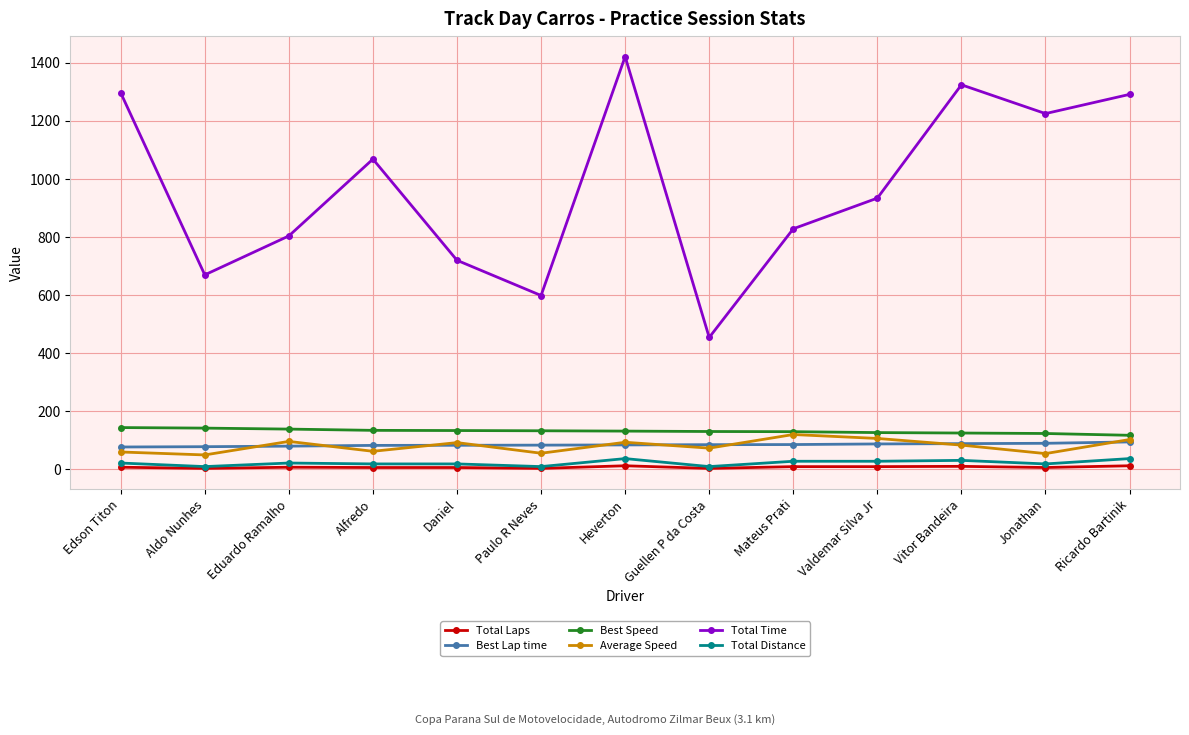

In Total Time, how many points are higher than both neighbors (excluding endpoints)?

3